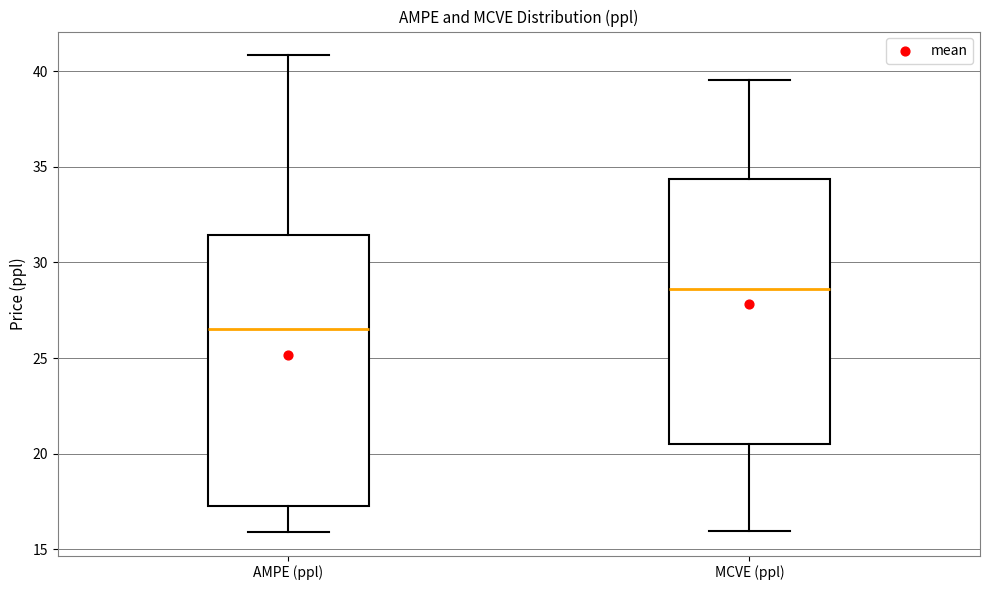

Reading left to right, transcribe this box plot: for each box, give where its median line is, the range the box spans, and where its two whiskers end, as read against the y-axis. The values are not printed on the chart, so give them approximately, as read against the axis.

AMPE (ppl): median 26.5, box 17.5 to 31.5, whiskers 16.0 to 41.0
MCVE (ppl): median 28.5, box 20.5 to 34.5, whiskers 16.0 to 39.5